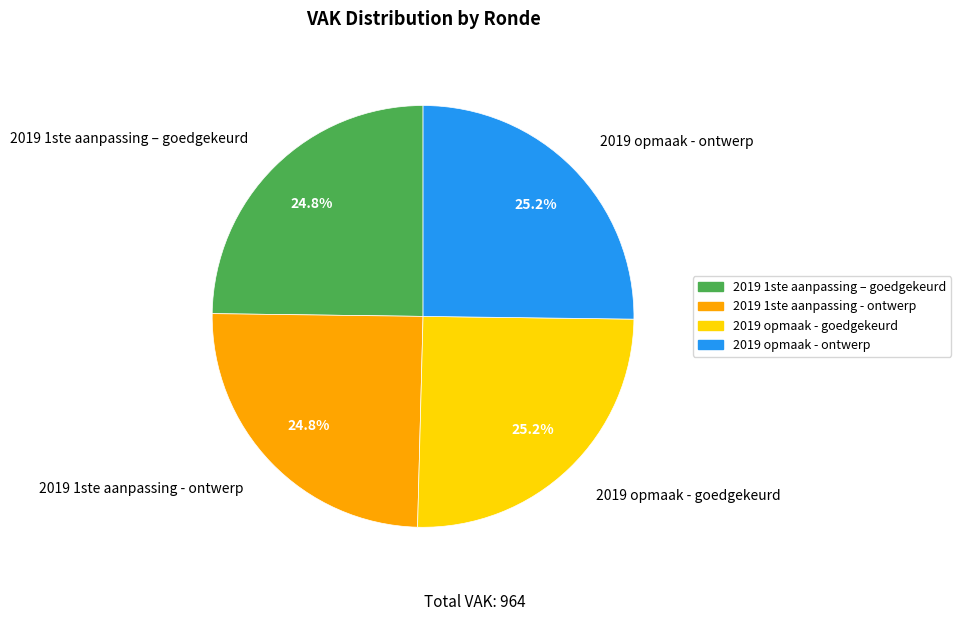

Is 2019 opmaak - goedgekeurd the majority of the pie?

No